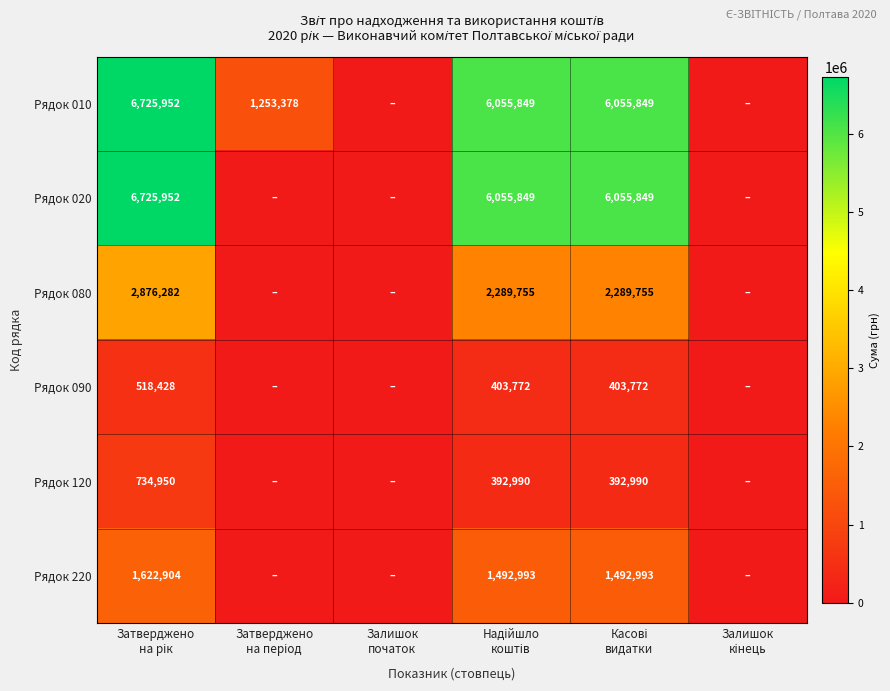

What is the approximate value of Рядок 090 at Надійшло коштів?

403772.2